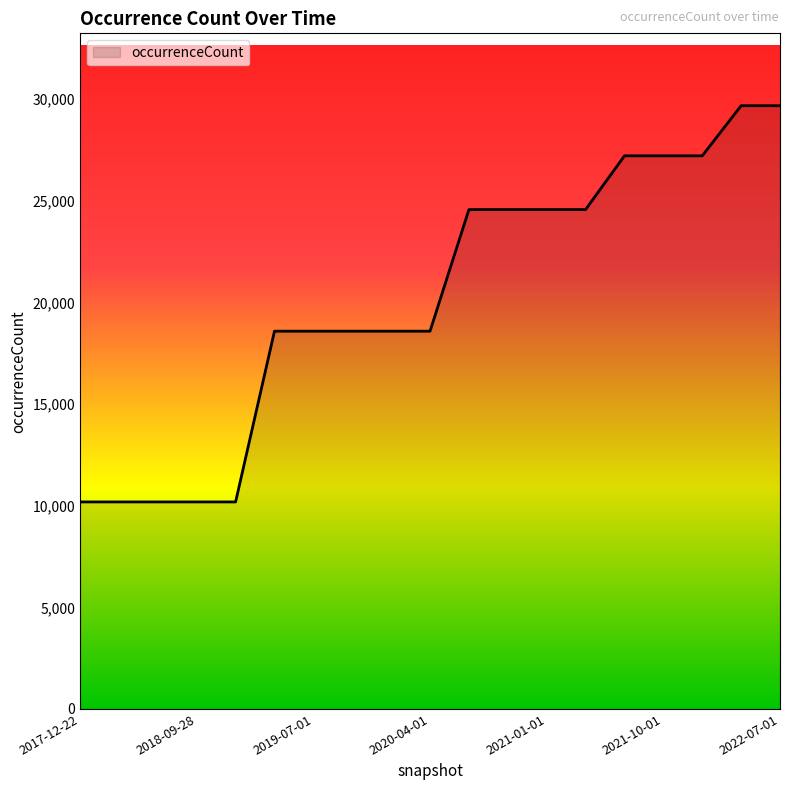

Reading left to right, list all the values displayed in this chart.

10185	10185	10185	10185	10185	18586	18586	18586	18586	18586	24569	24569	24569	24569	27214	27214	27214	29679	29679